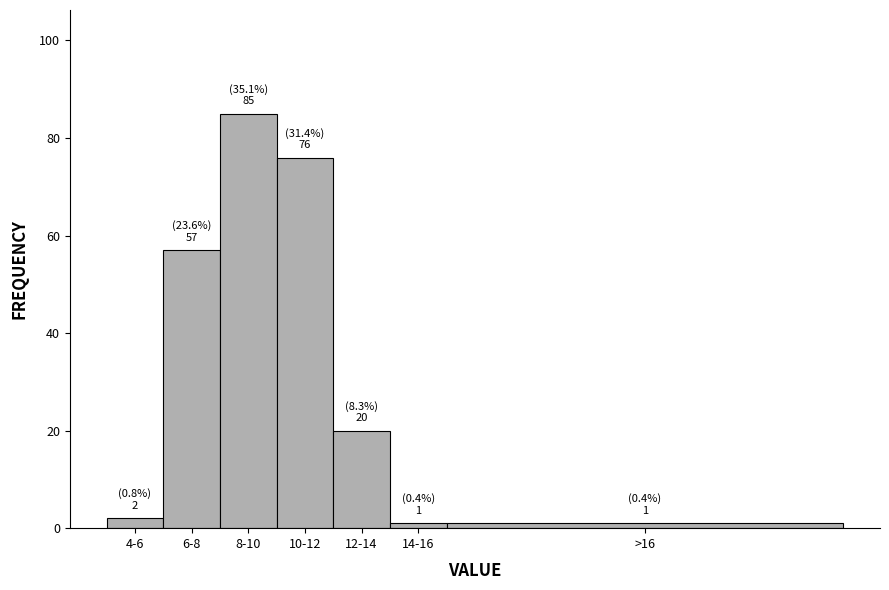

Reading right to left, list all the values displayed in this chart.

>16=1	14-16=1	12-14=20	10-12=76	8-10=85	6-8=57	4-6=2